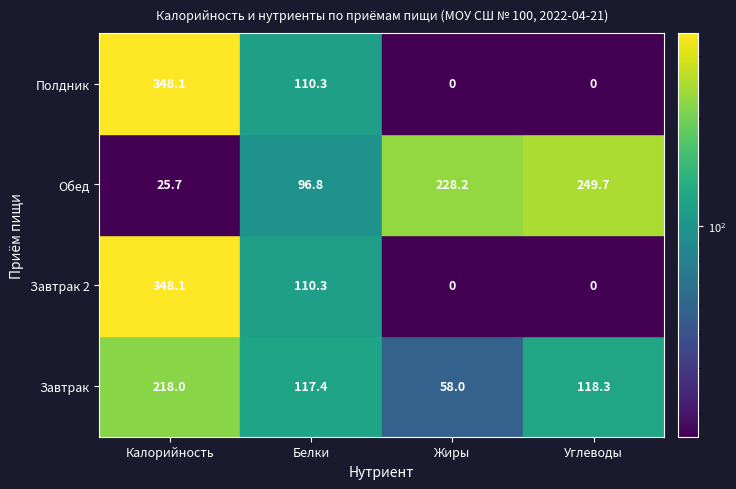

Is it true that Обед equals 33.9 at Завтрак?

False